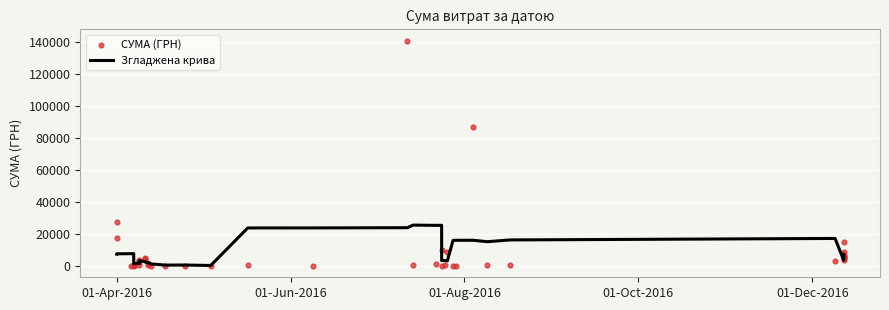

Which series contains the highest Y value?

СУМА (ГРН)